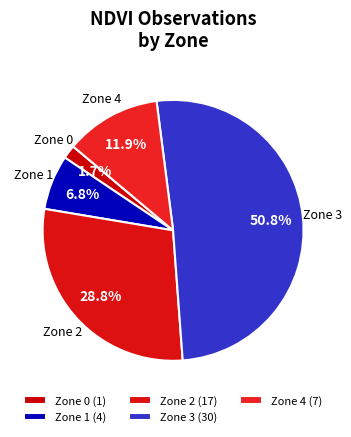

Do Zone 1 and Zone 4 together represent more than half of the pie?

No